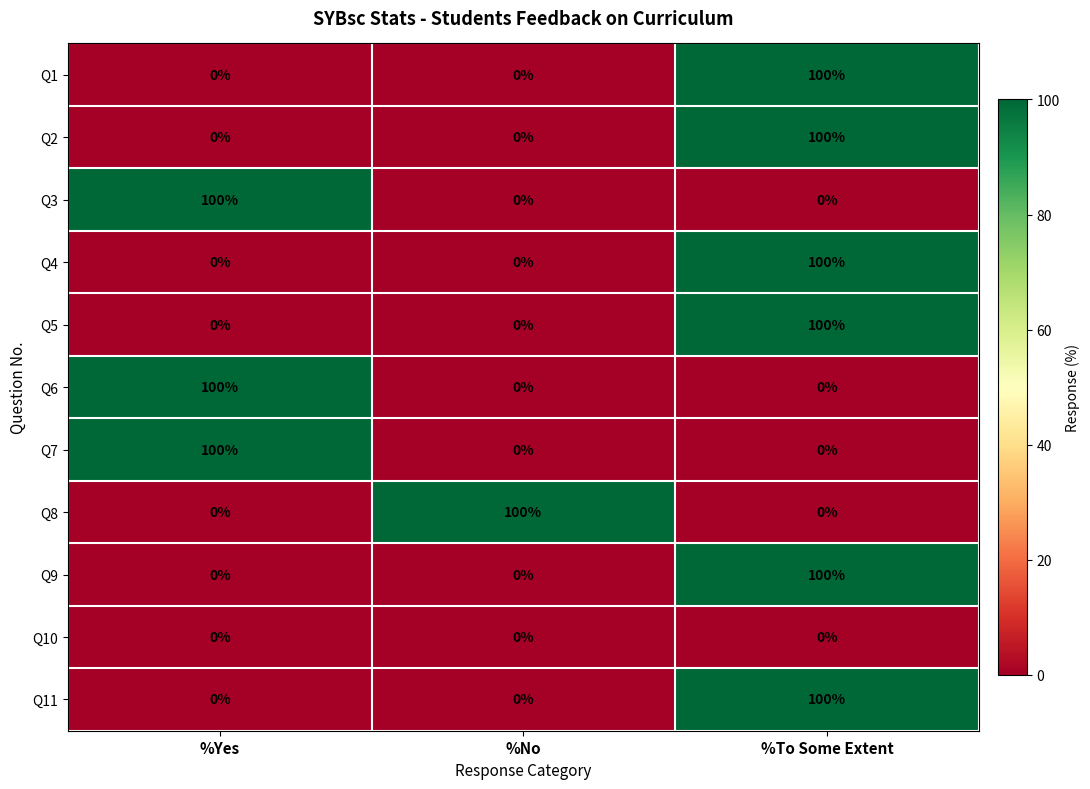

What is the difference between the Q4 values at %To Some Extent and %No?

100